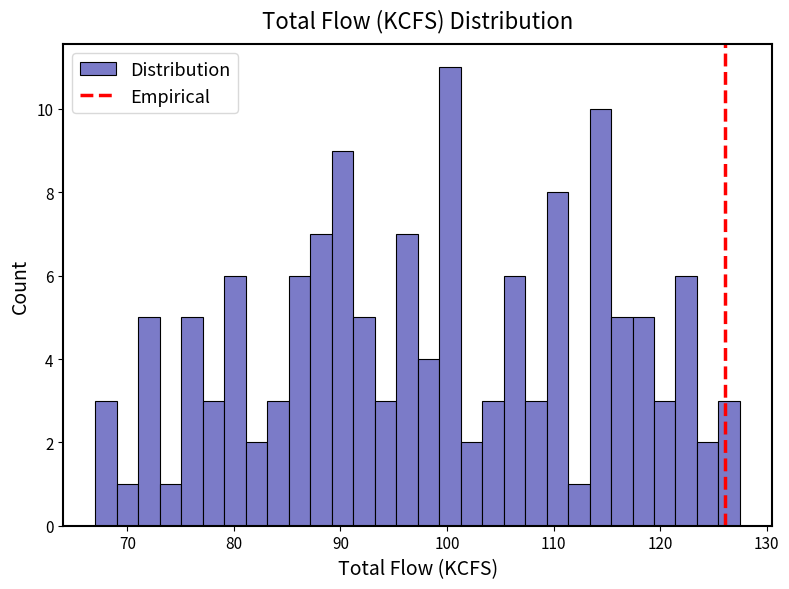

Around what value on the x-axis is the tallest bar? Give the approximate position of its centre, as read against the axis.

100